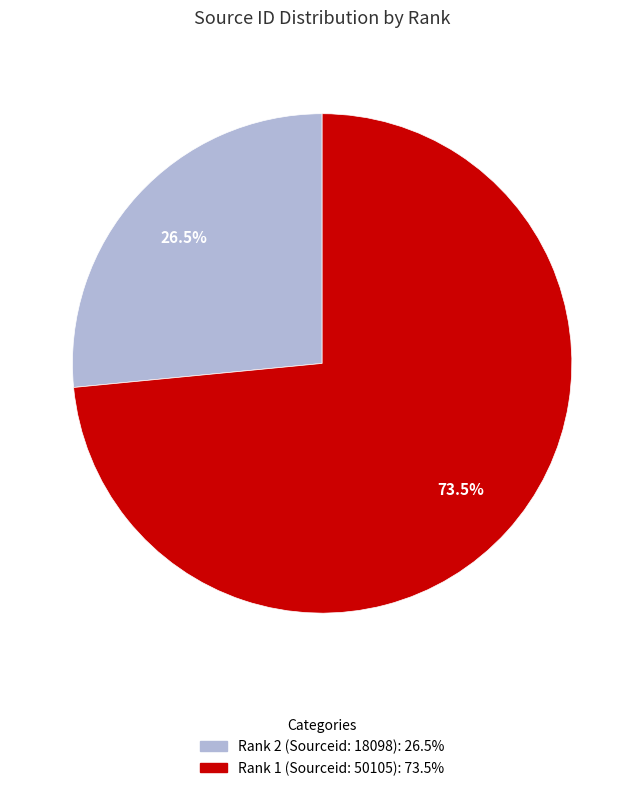

To the nearest percent, what is the combined percentage of Rank 1 (Sourceid: 50105) and Rank 2 (Sourceid: 18098)?

100%